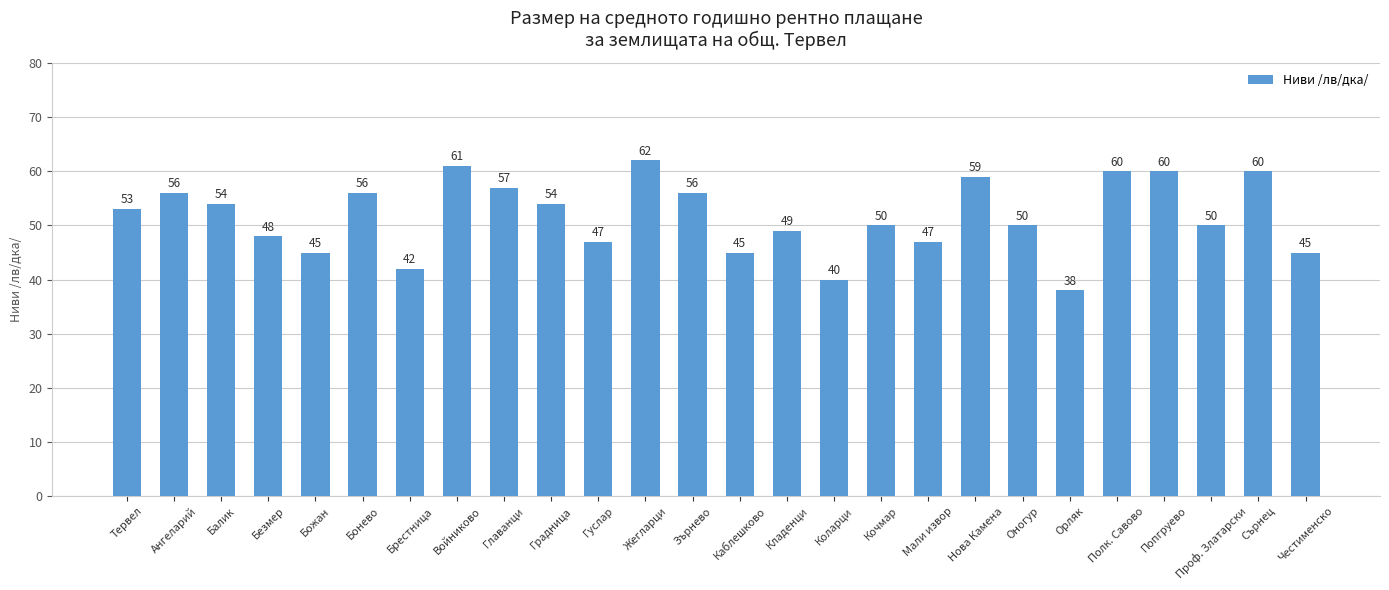

What is the value of the 4th bar from the left?

48